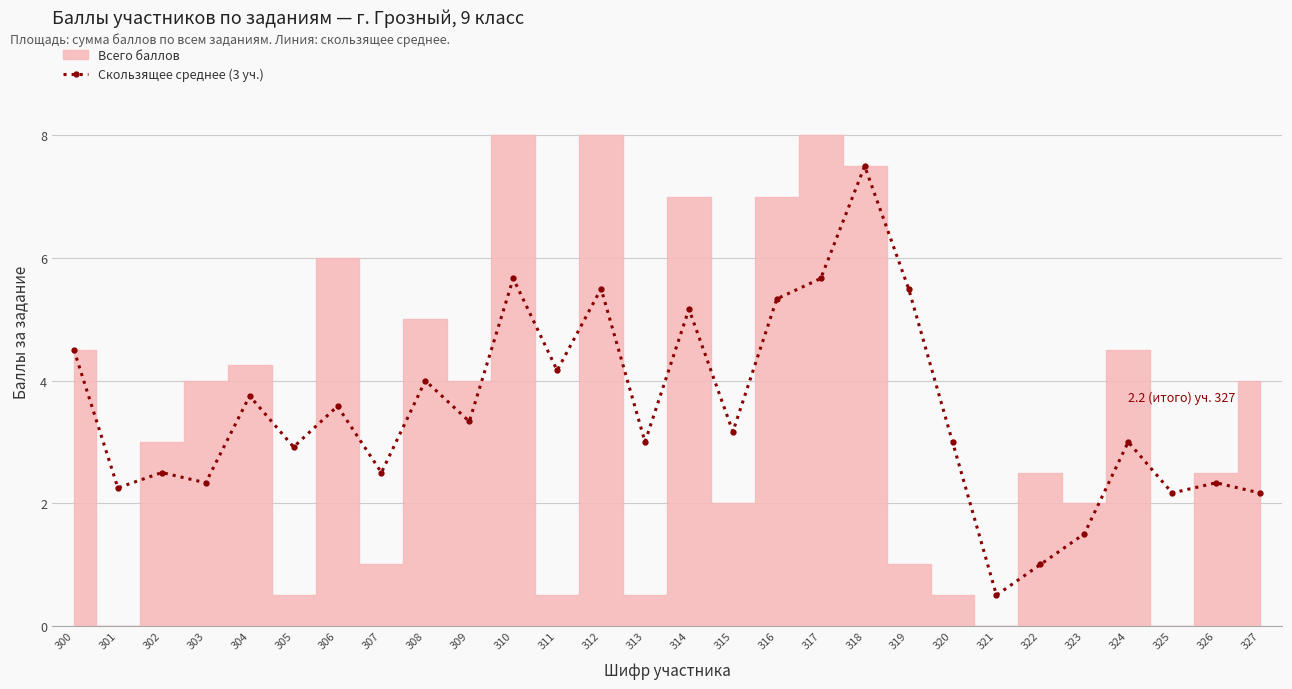

True or false: Скользящее среднее (3 уч.) has more than 0 interior local peaks.

True